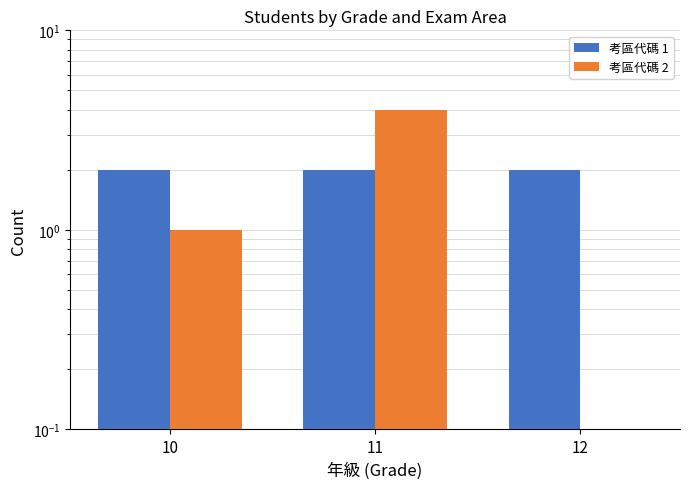

Which series has the largest total across all categories?

考區代碼 1